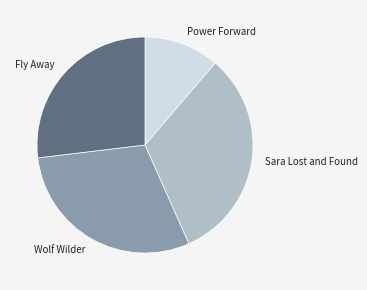

Does any single category account for the majority?

No